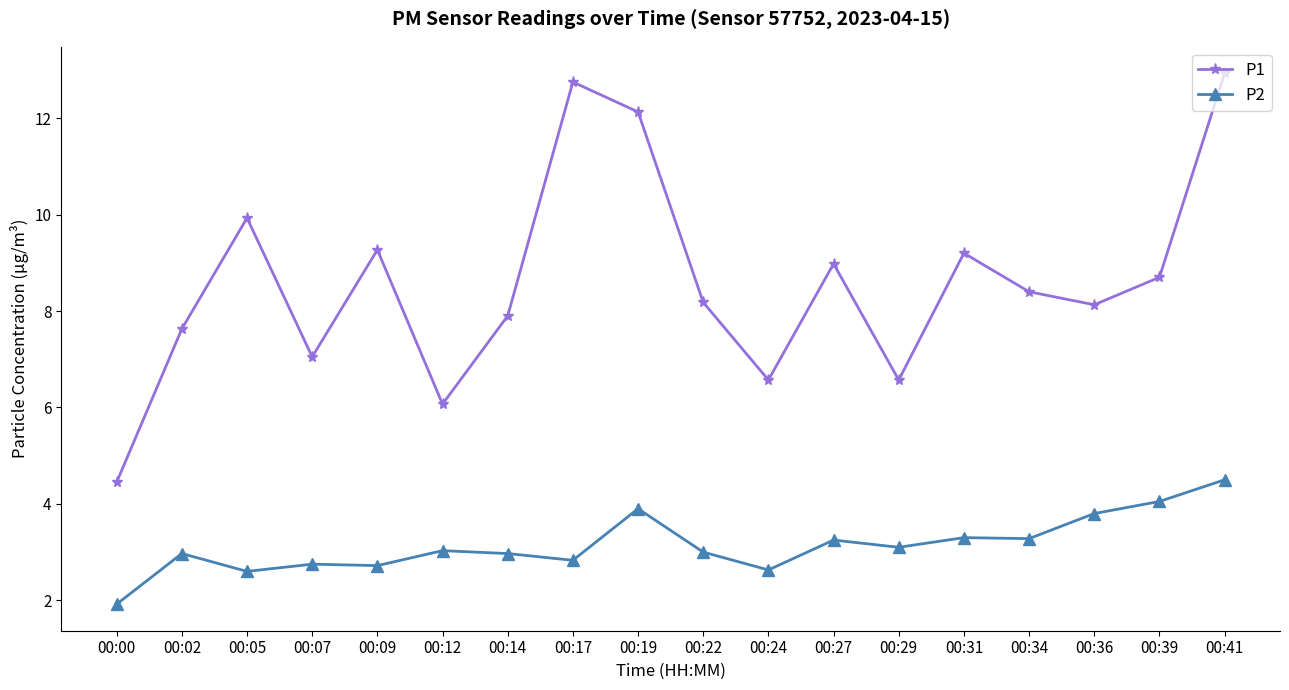

List the series in order of their peak value, highest first.

P1, P2